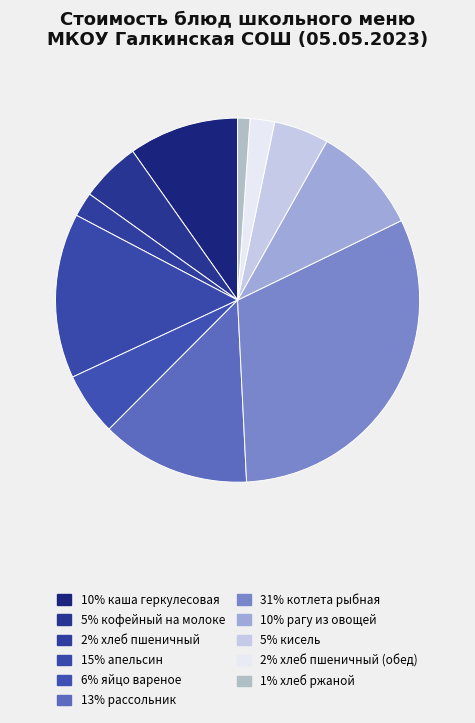

Count the number of slices in the pie.

11